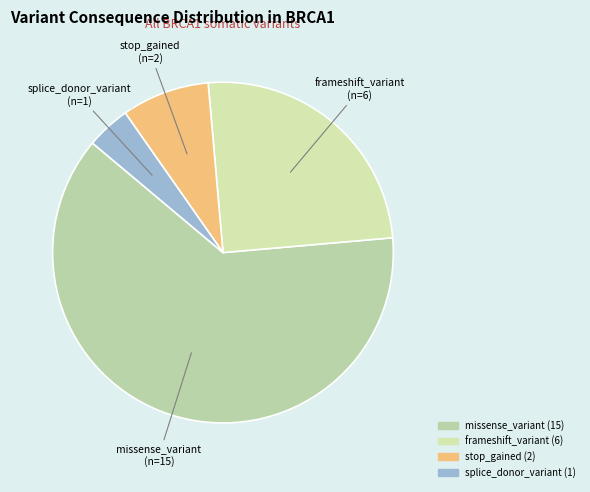

What is the largest slice in the pie chart?

missense_variant